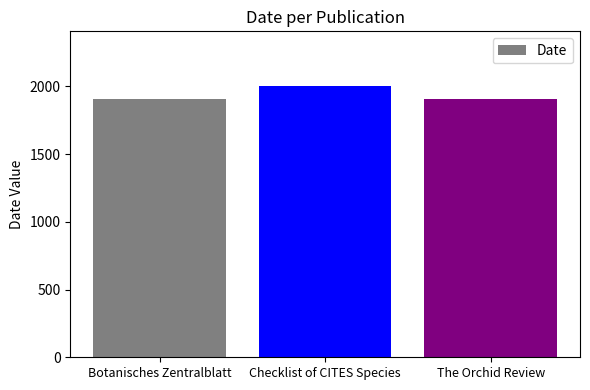

Does the chart contain stacked bars?

No